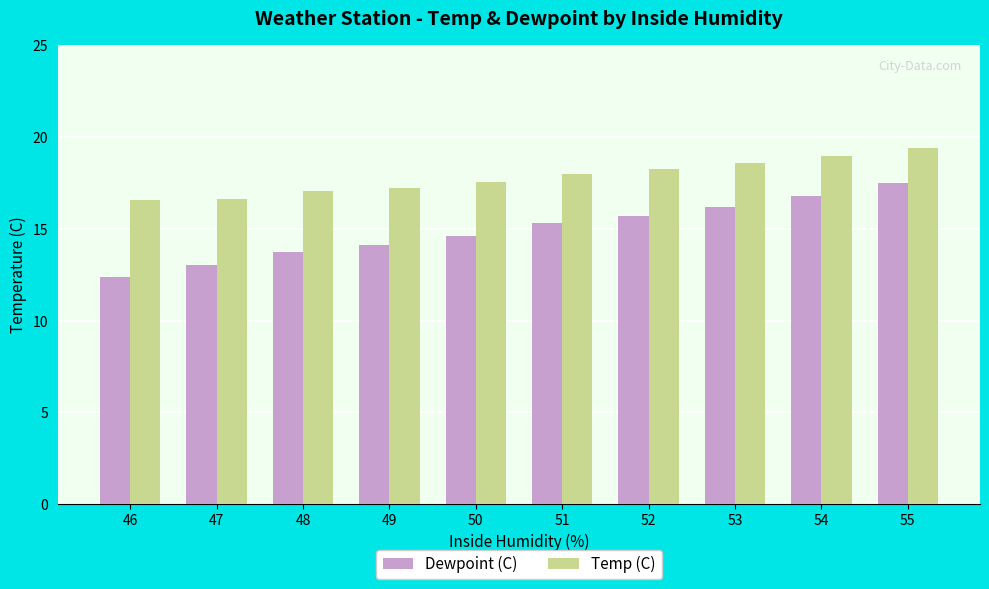

Is it true that Dewpoint (C) equals 7.4 at 52?

False